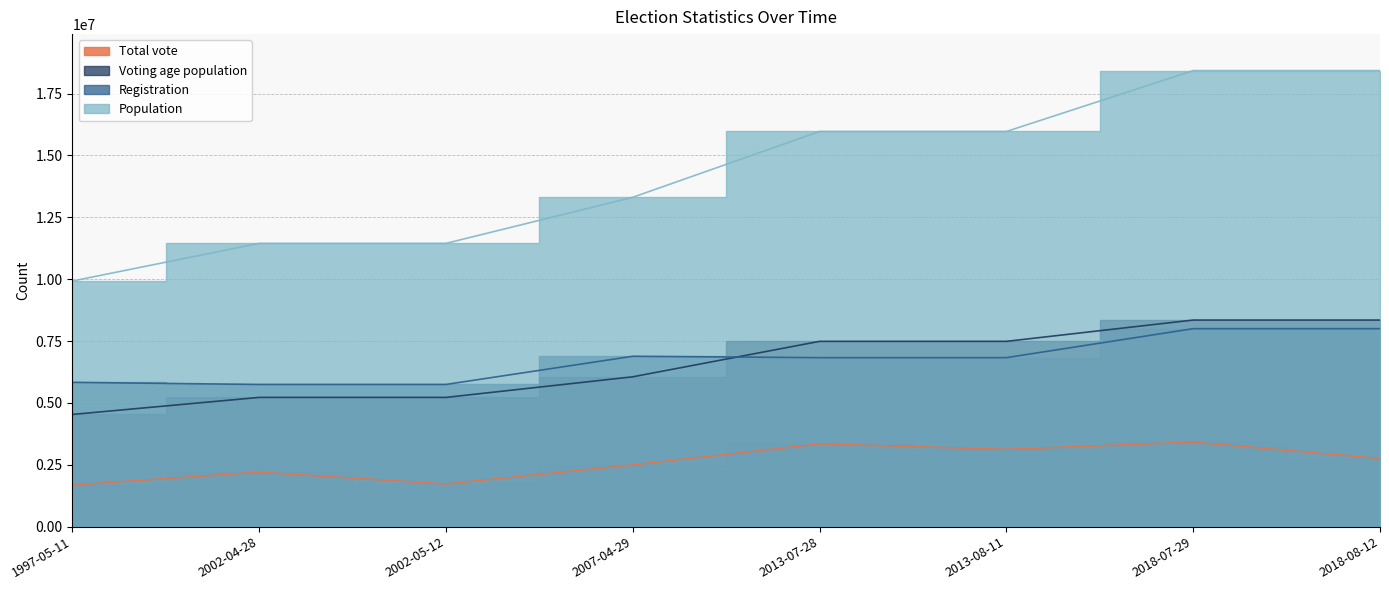

At which category is the sum across all series the highest?

2018-07-29